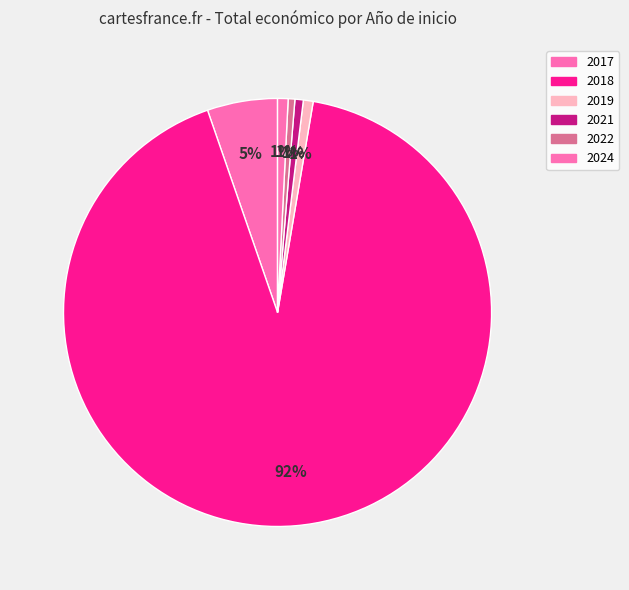

How many slices are in this pie chart?

6